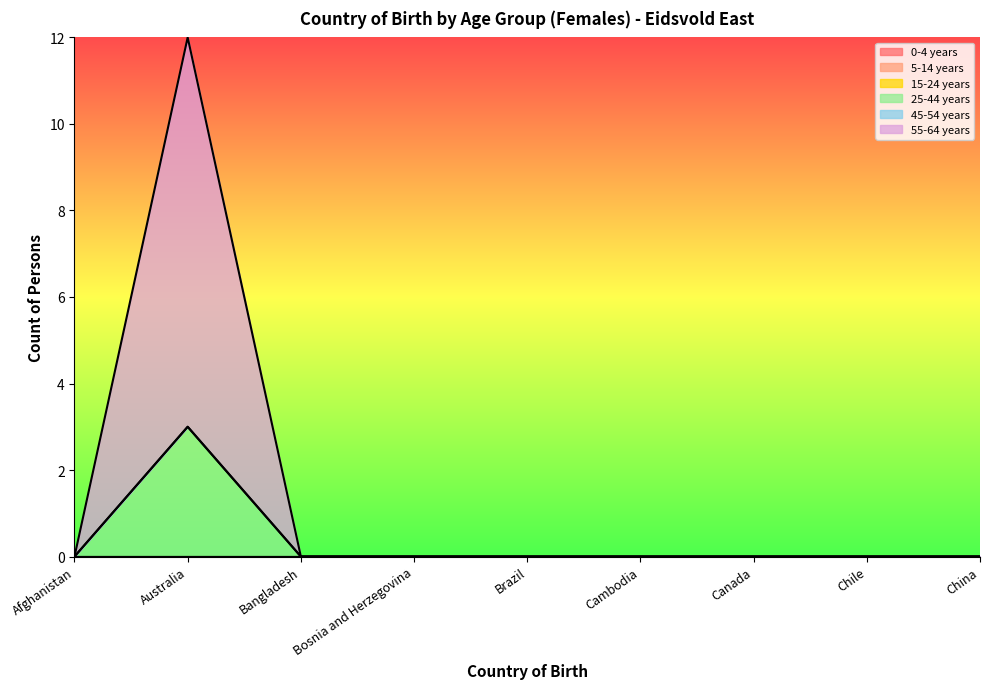

How many data points does each series have?

9